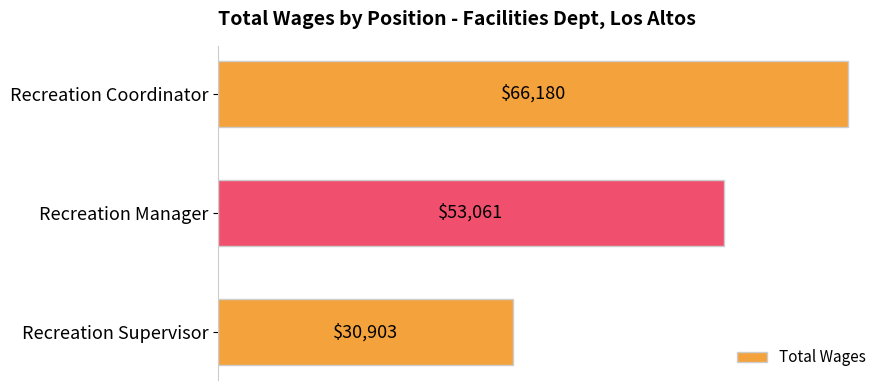

Reading top to bottom, extract all data points from this chart.

66180	53061	30903